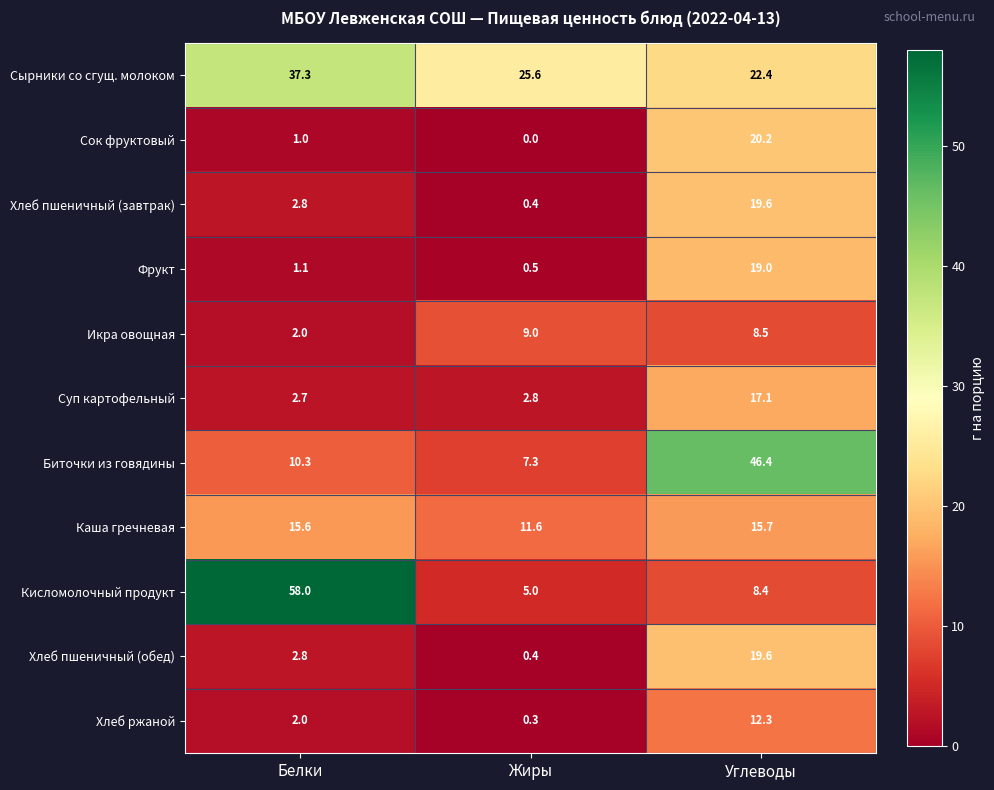

At which label does Сырники со сгущ. молоком reach its minimum?

Углеводы